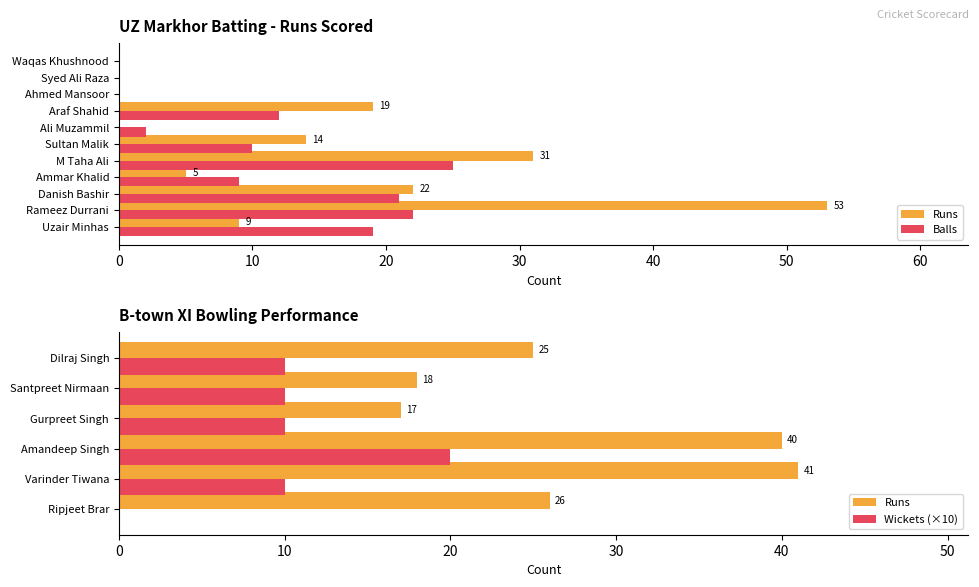

What is the label of the 4th bar from the right?

Araf Shahid